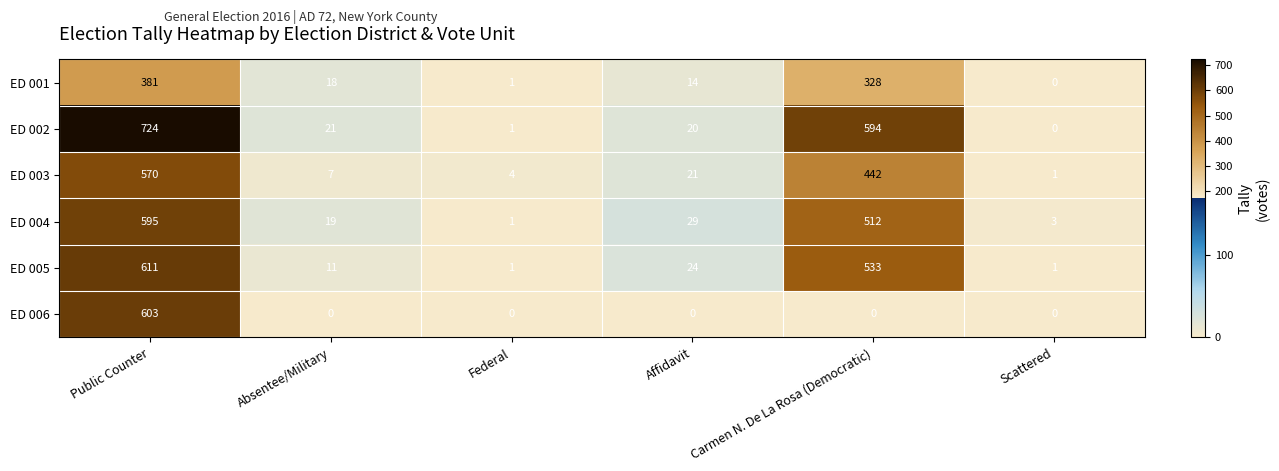

What is the sum of all ED 001 values?

742